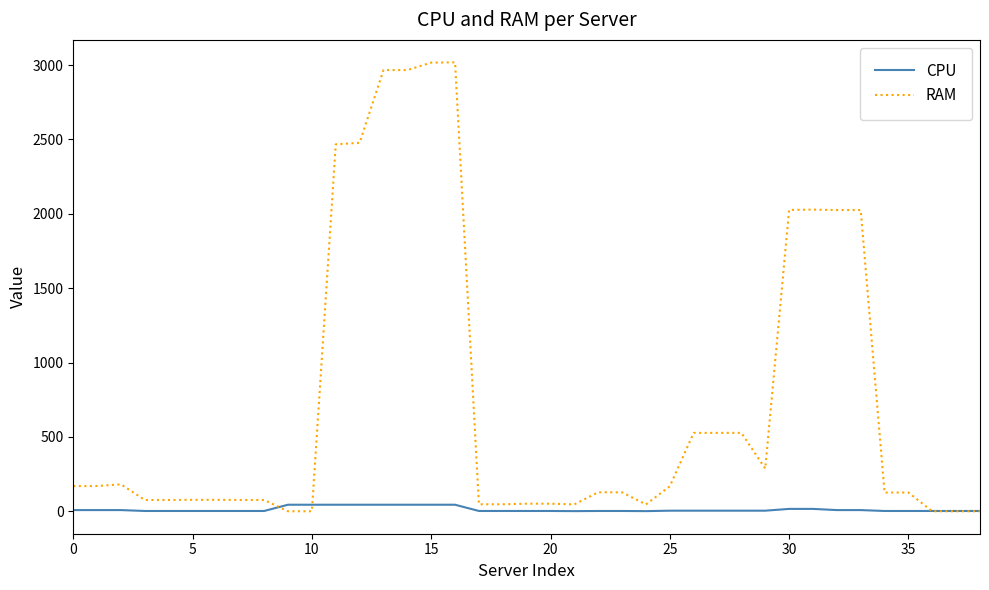

Rank the series by their average value, from highest to lowest.

RAM, CPU